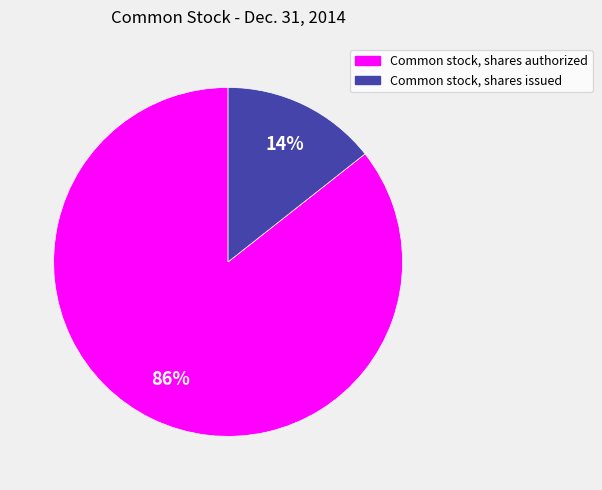

To the nearest percent, what portion does Common stock, shares authorized represent?

86%